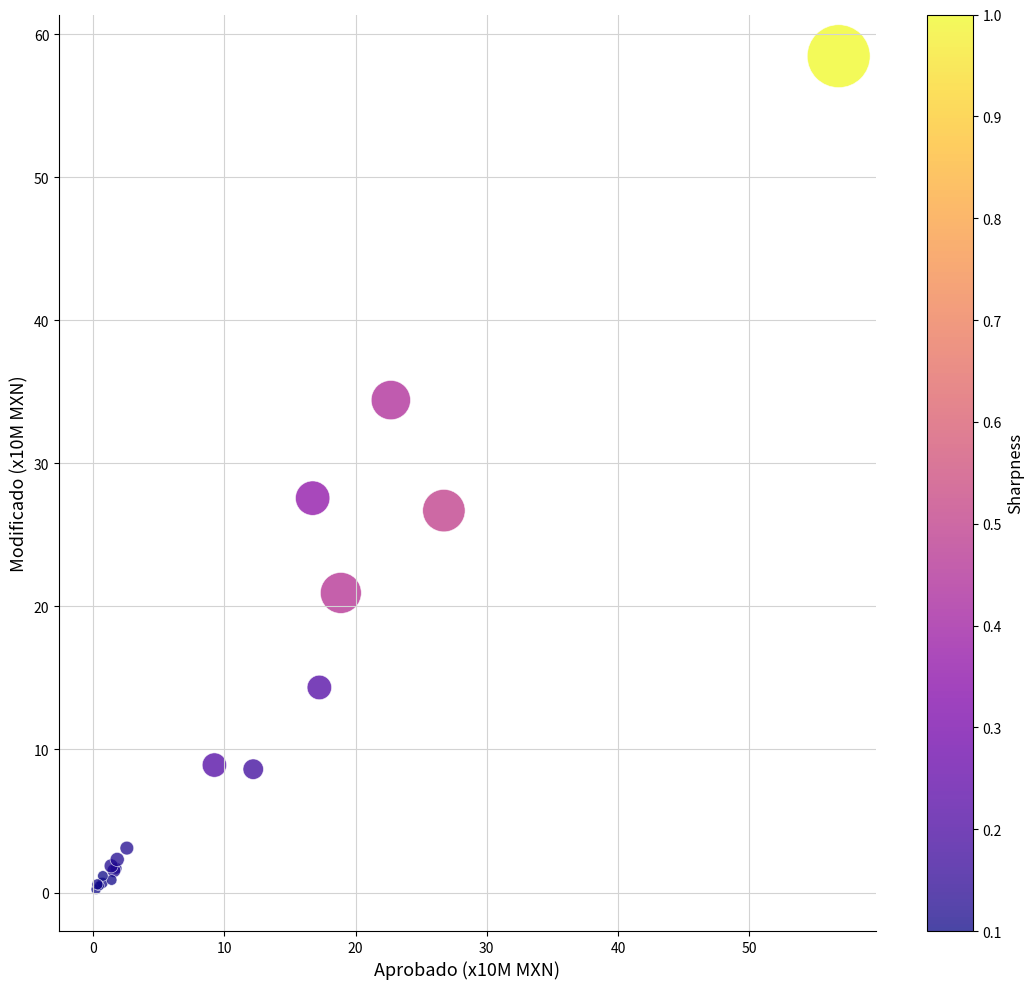

What Y value in the scatter plot is closest to 29?

27.6